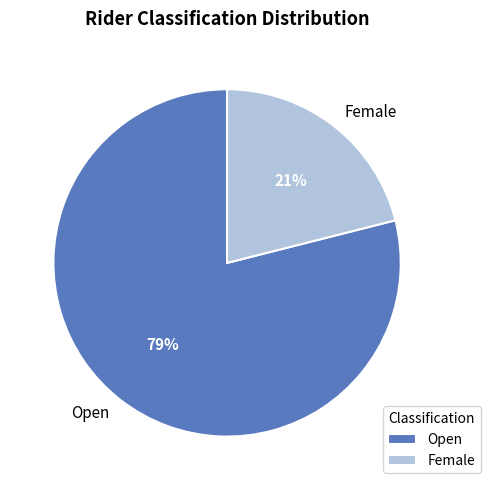

To the nearest percent, what portion does Open represent?

79%